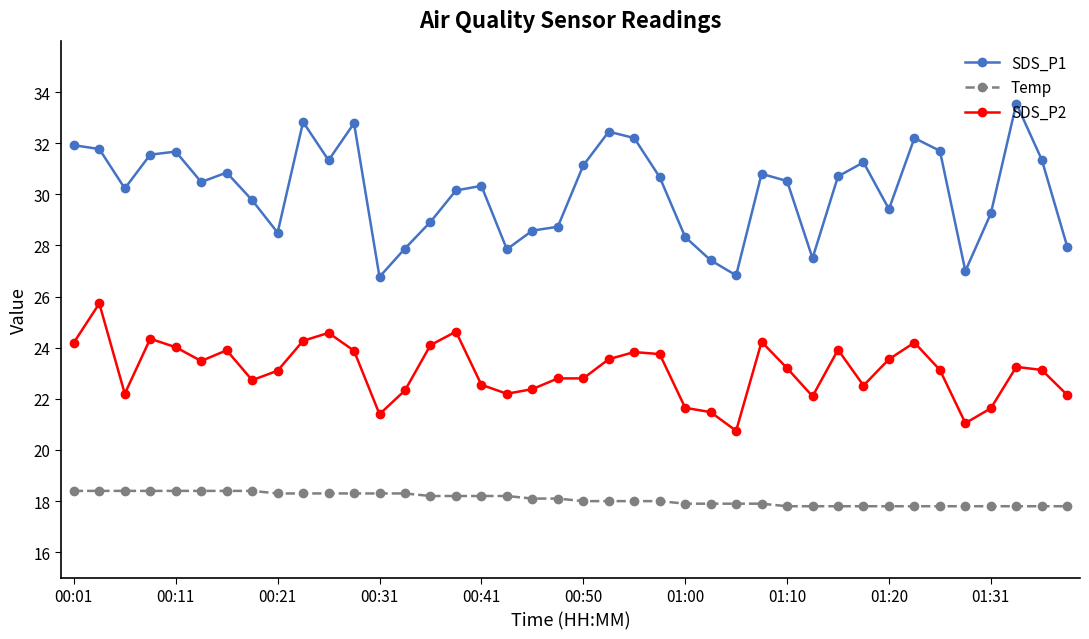

What is the difference between the maximum and second lowest values in the SDS_P1 series?

6.7